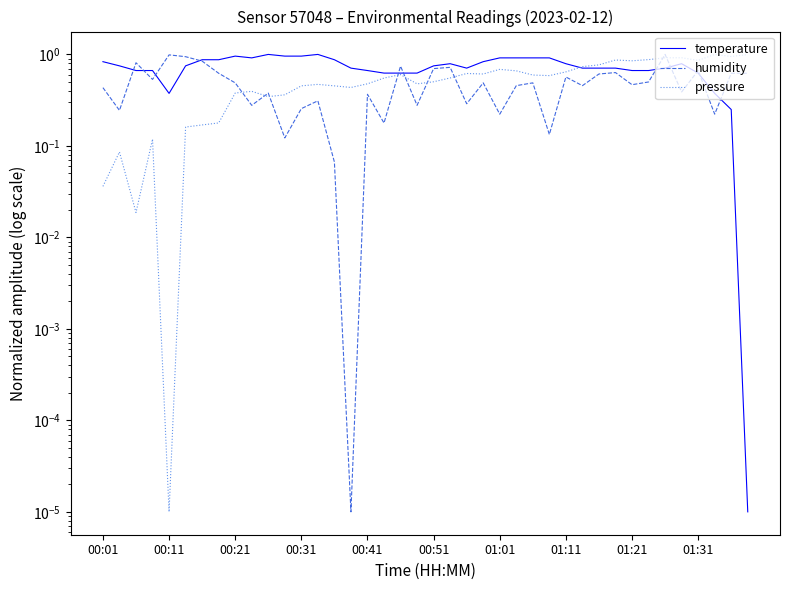

True or false: temperature and pressure intersect in this chart.

True